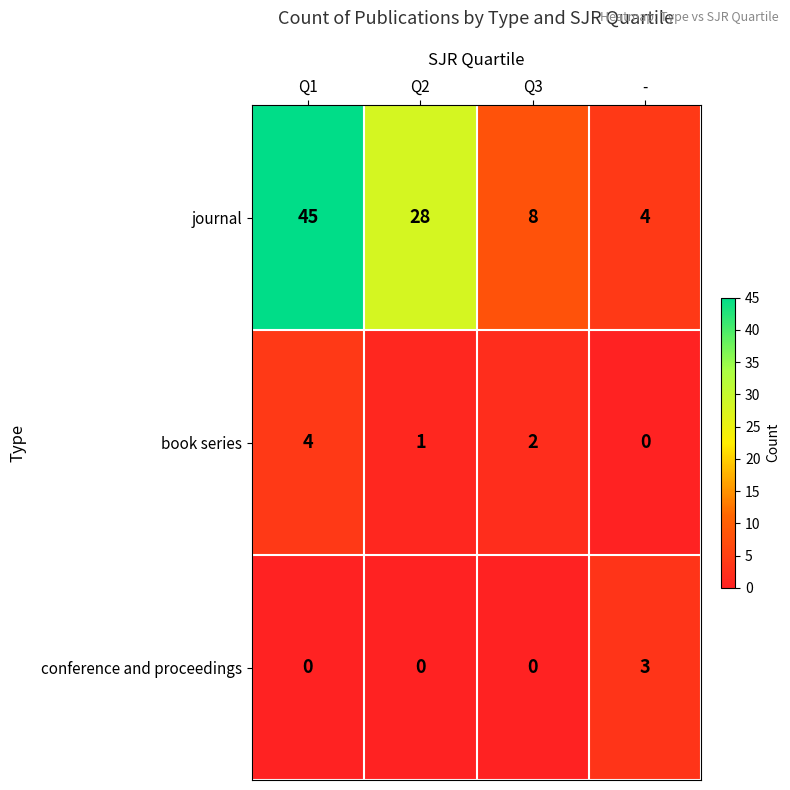

What is the total value across all series at Q3?

10